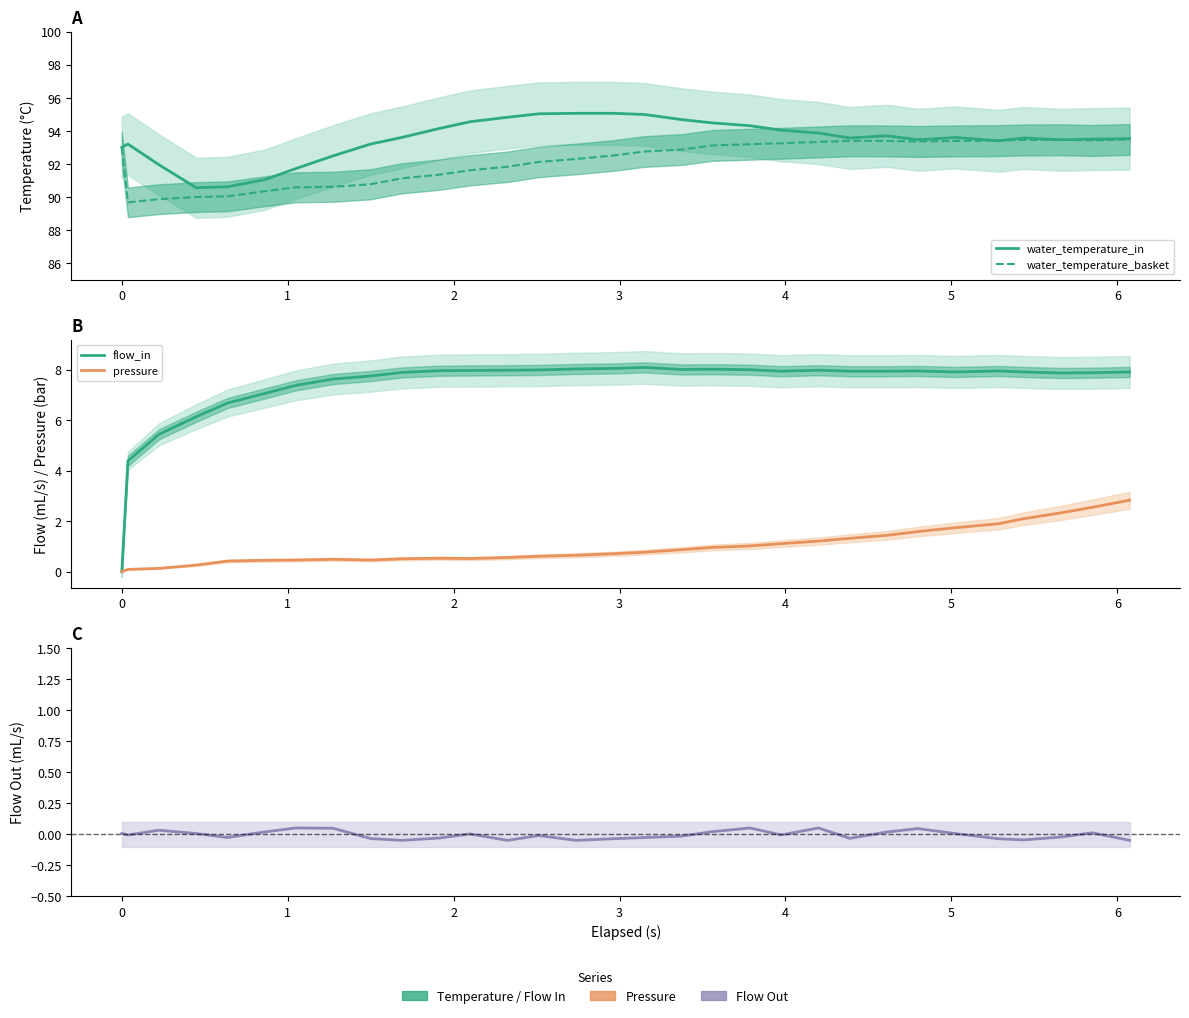

What is the difference between the second highest and minimum values in the pressure series?

2.5